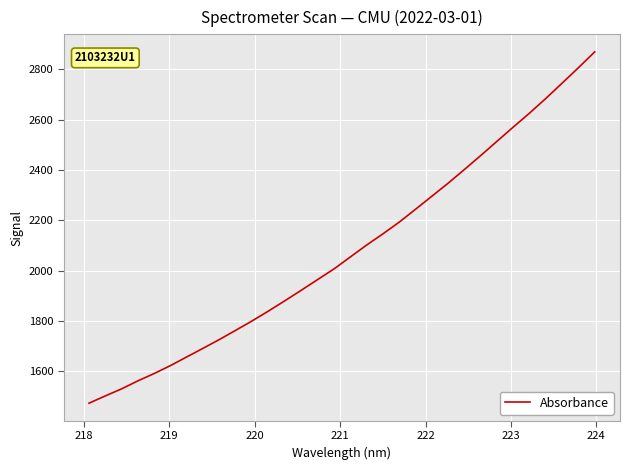

What is the difference between the second highest and second lowest values?

1305.3